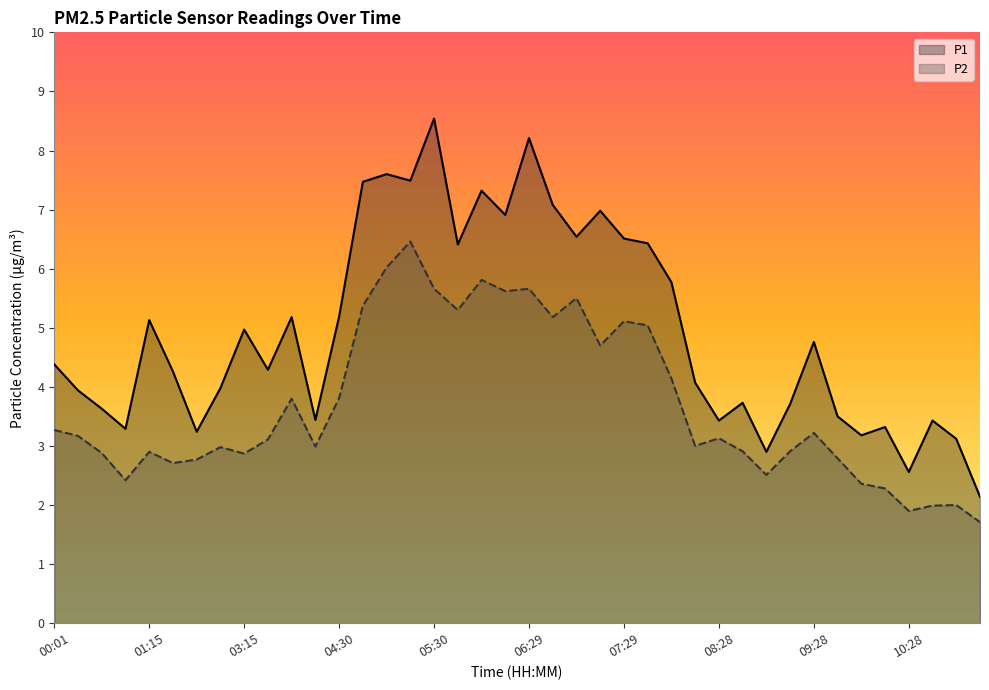

In P2, how many points are higher than both neighbors (excluding endpoints)?

11